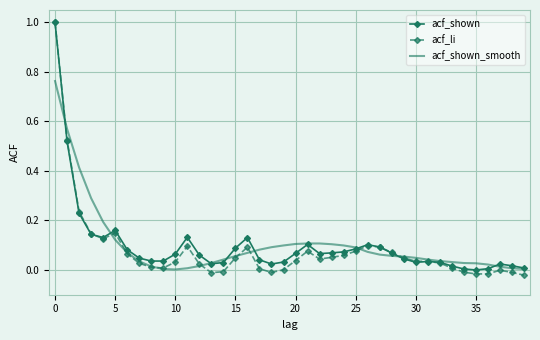

What is the maximum value for acf_li?

1.0